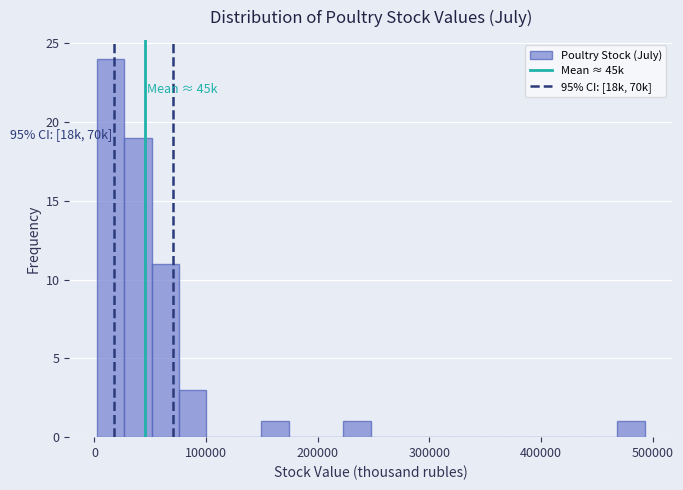

Around what value on the x-axis is the tallest bar? Give the approximate position of its centre, as read against the axis.

10000